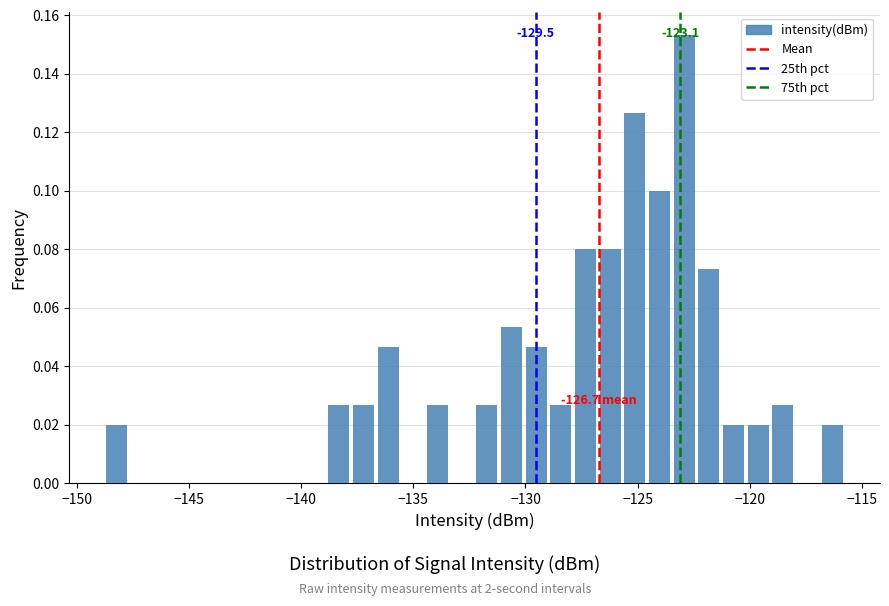

Read against the x-axis, roughly where is the centre of the tallest bar?

-123.0